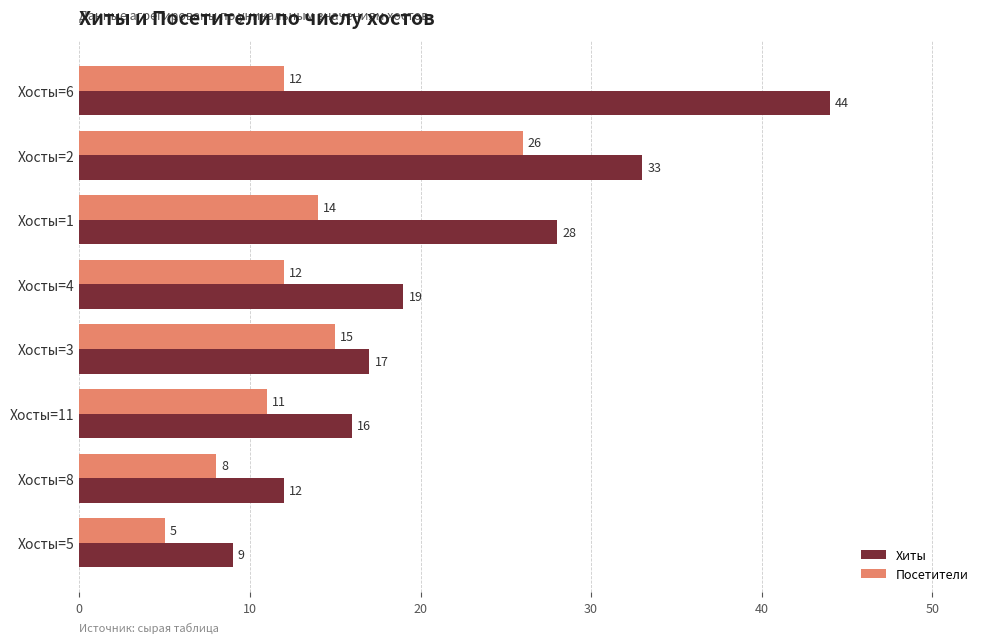

What is the minimum value for Хиты?

9